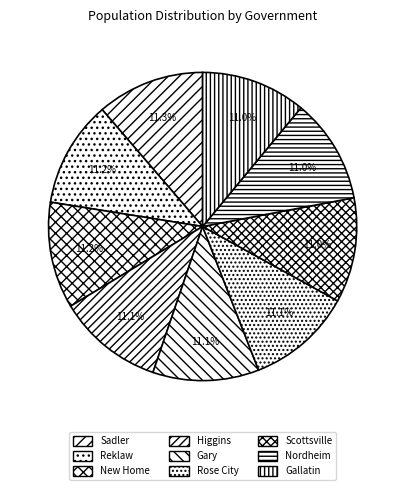

Count the number of slices in the pie.

9